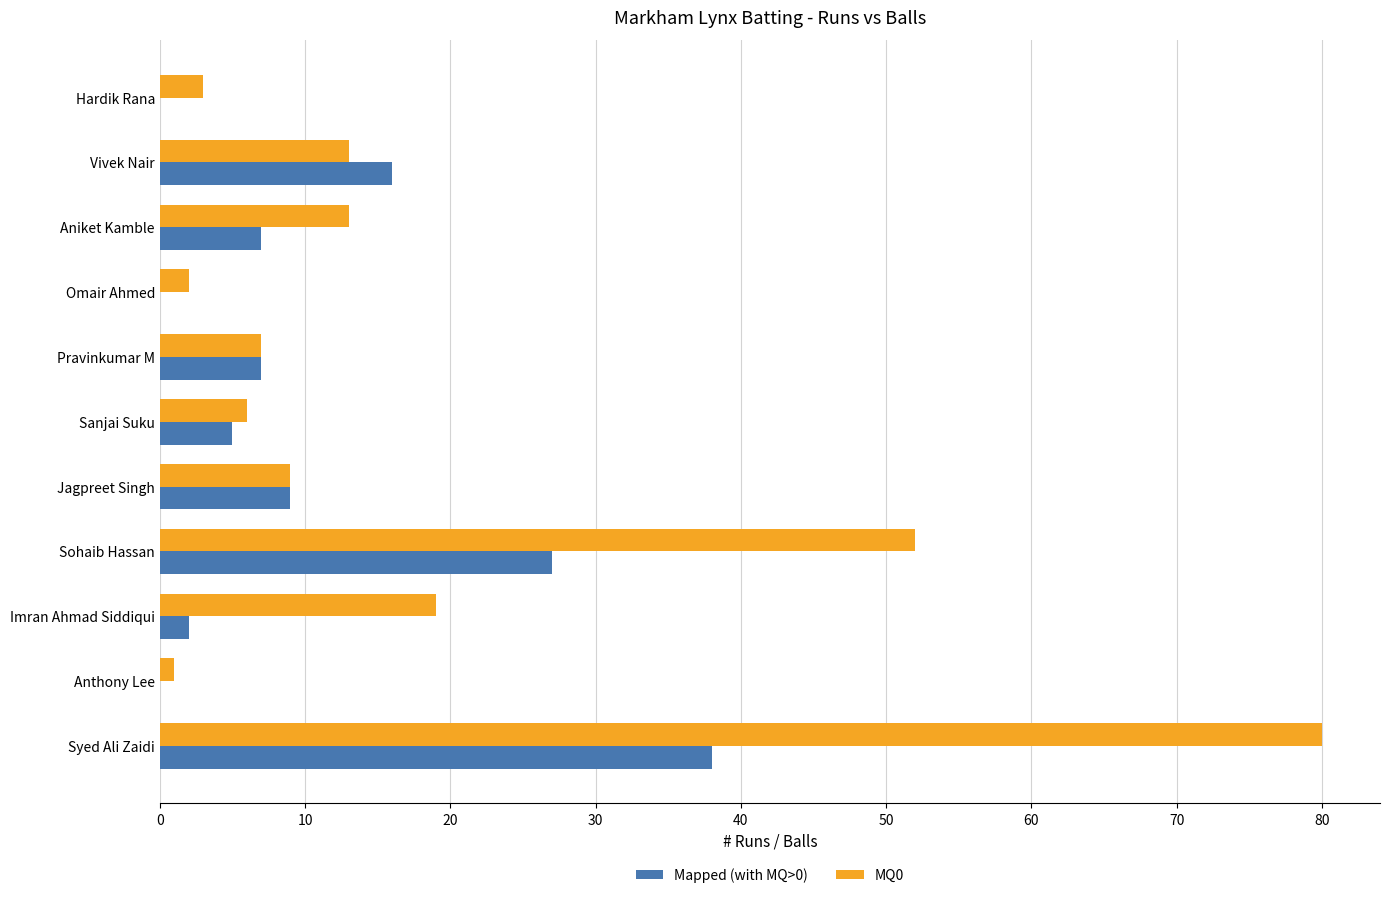

Which category has the highest value in the MQ0 series?

Syed Ali Zaidi